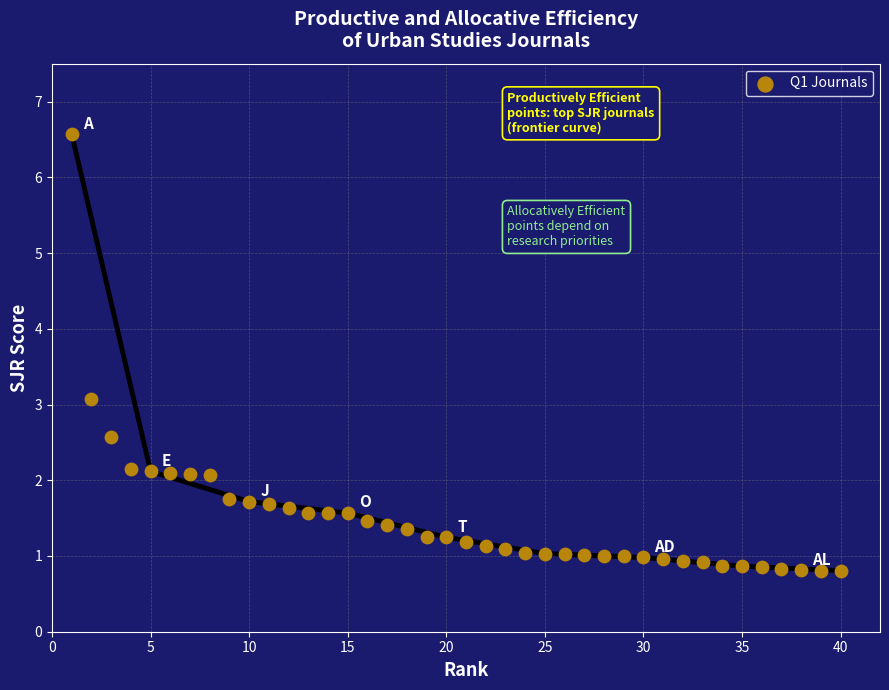

What is the range of Y values (max minus min)?

5.8